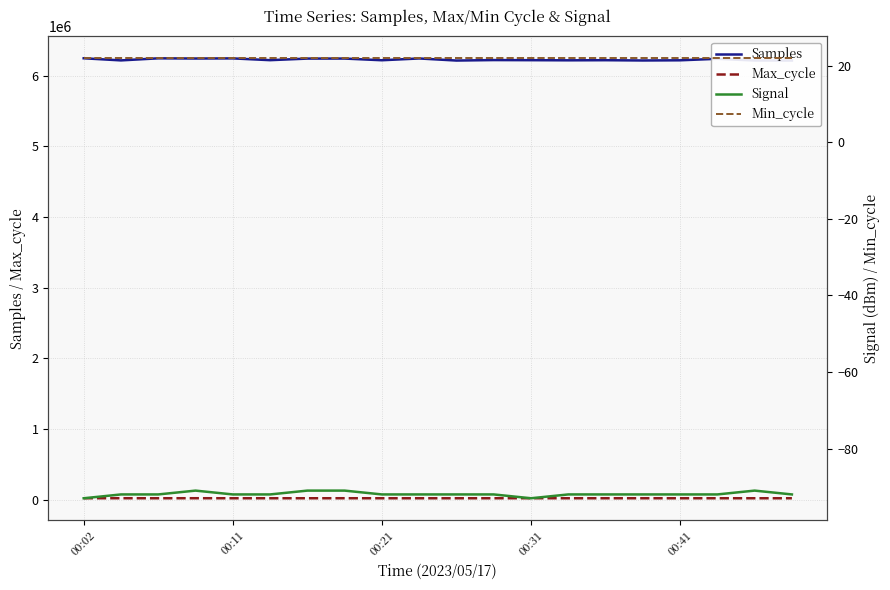

Where is Min_cycle nearest to the value 22?

00:02